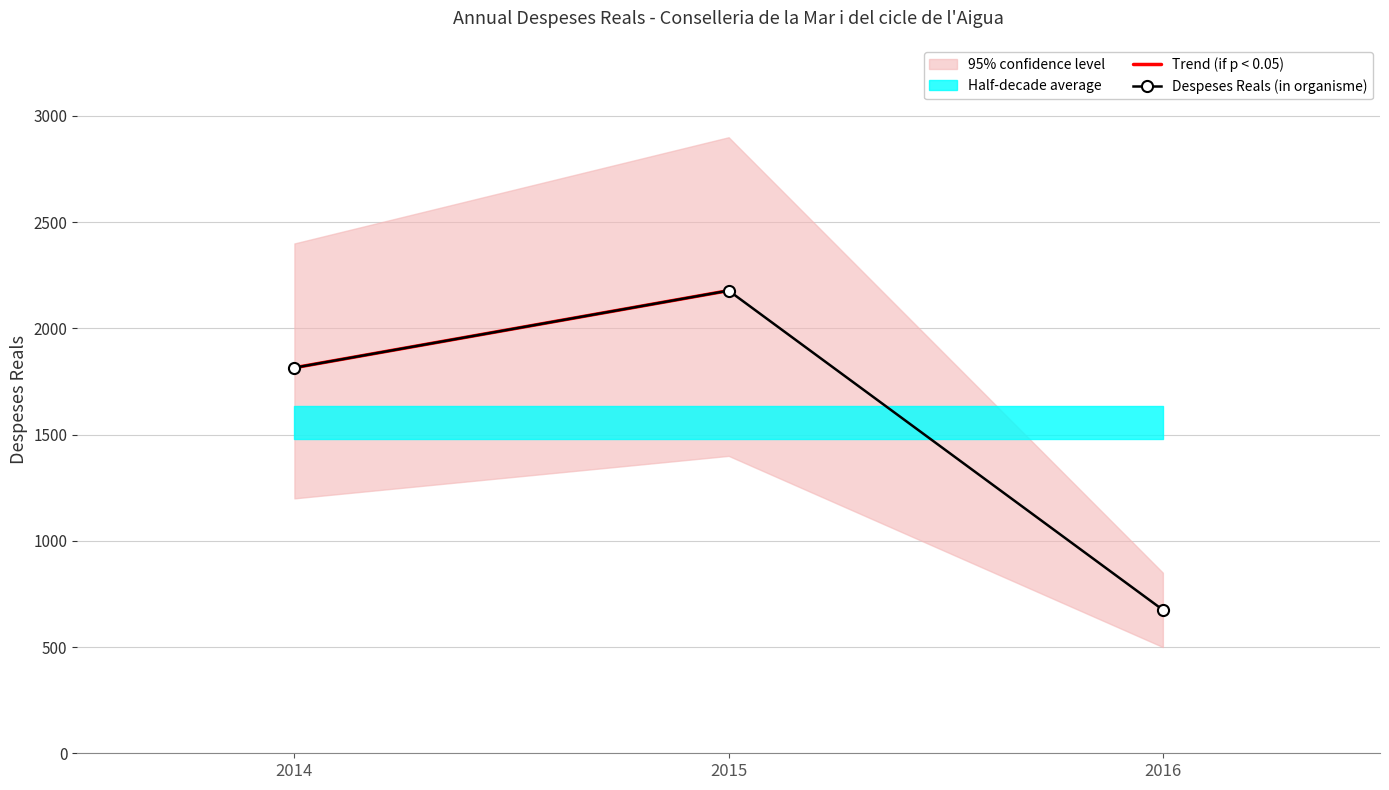

Rank the categories by value from highest to lowest.

2015, 2014, 2016